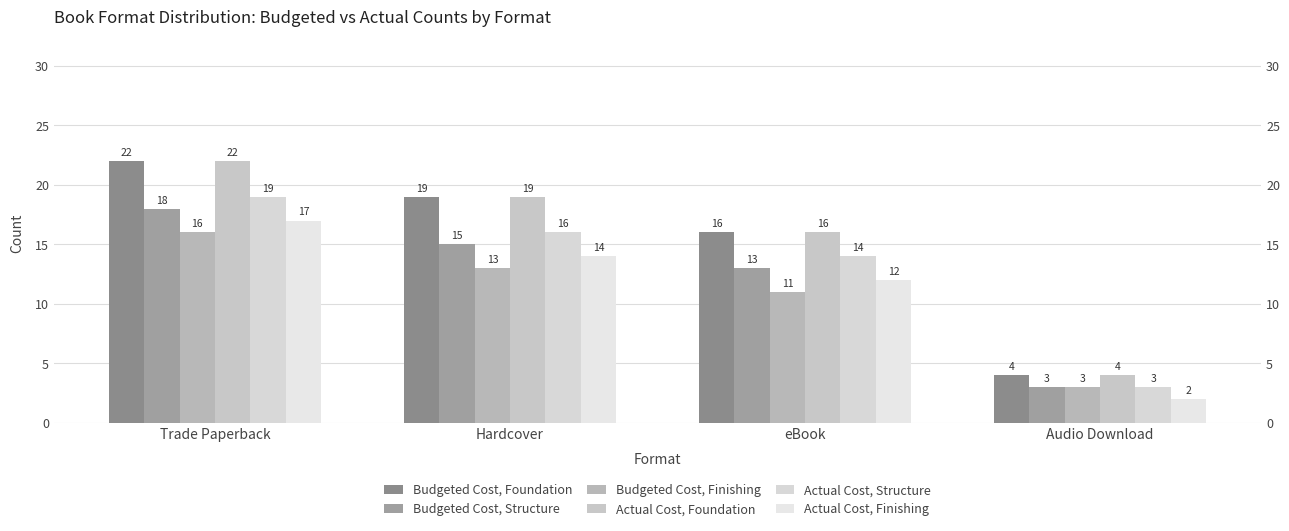

What are all the series names shown in the legend?

Budgeted Cost, Foundation, Budgeted Cost, Structure, Budgeted Cost, Finishing, Actual Cost, Foundation, Actual Cost, Structure, Actual Cost, Finishing